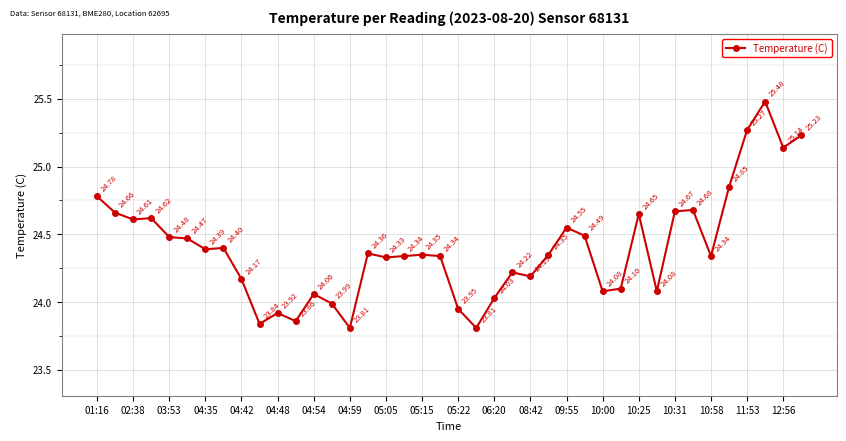

How many points are lower than both their immediate neighbors (excluding endpoints)?

12